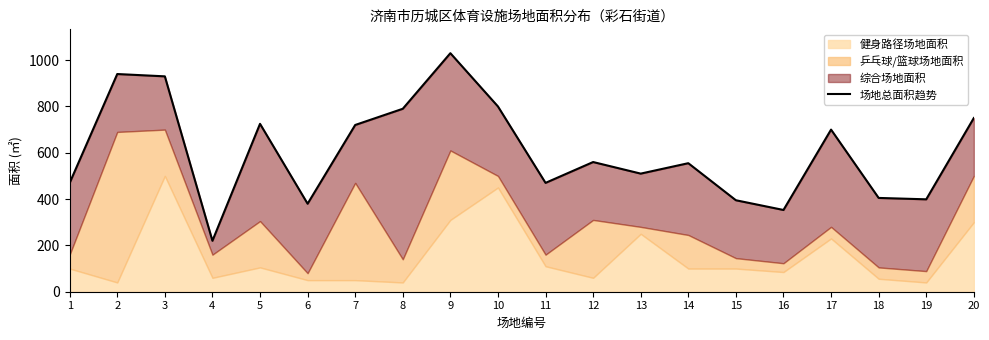

What is the difference between the maximum and minimum values?

810